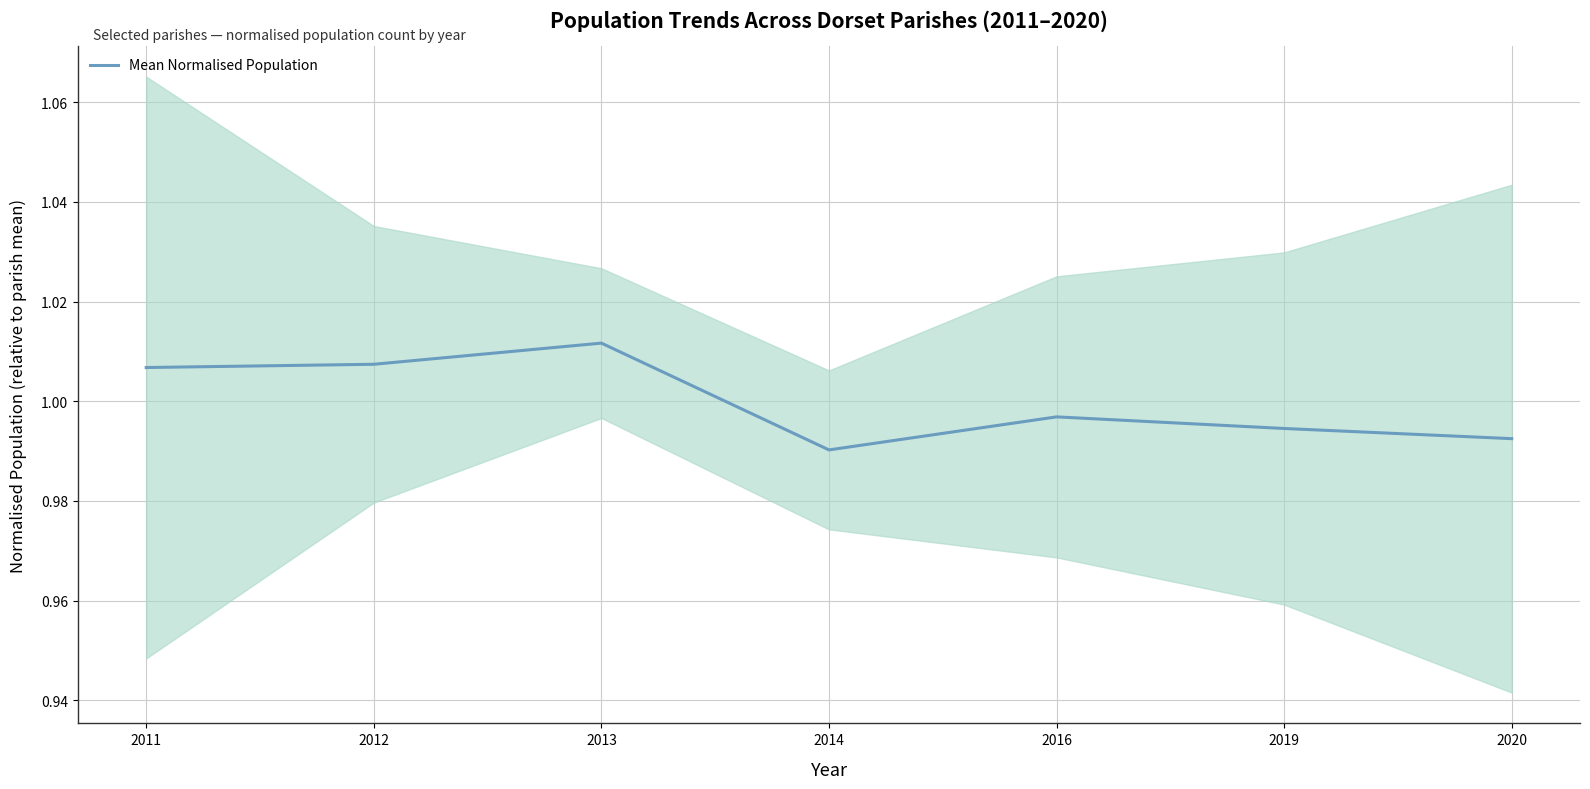

How many data points does each series have?

7